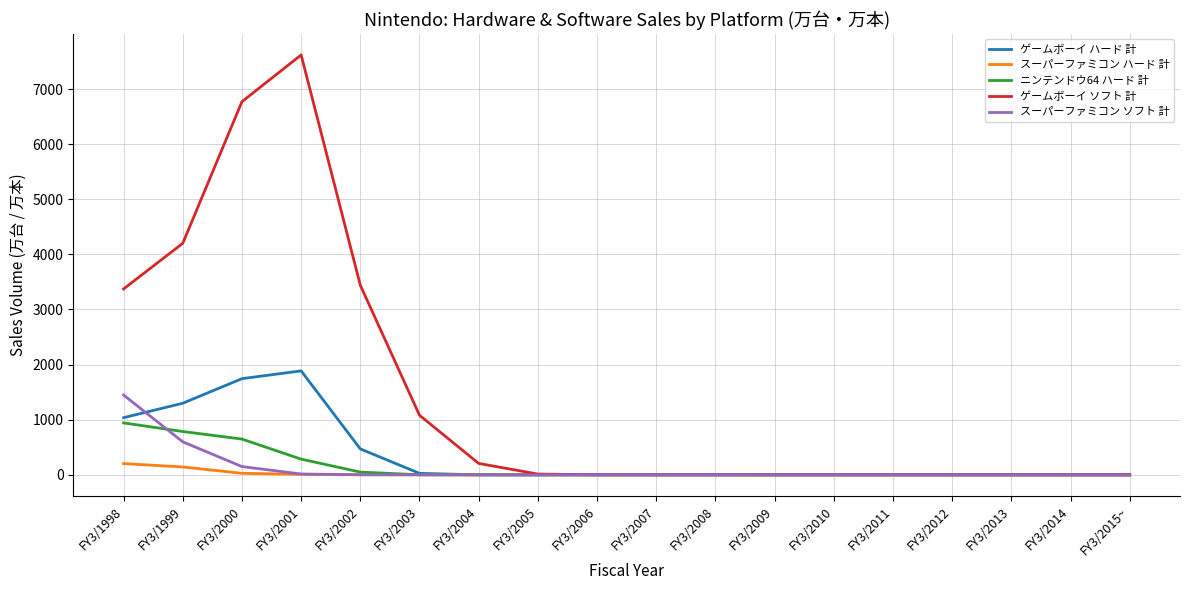

The ゲームボーイ ハード 計 series shows 827.6 at FY3/1999. True or false?

False